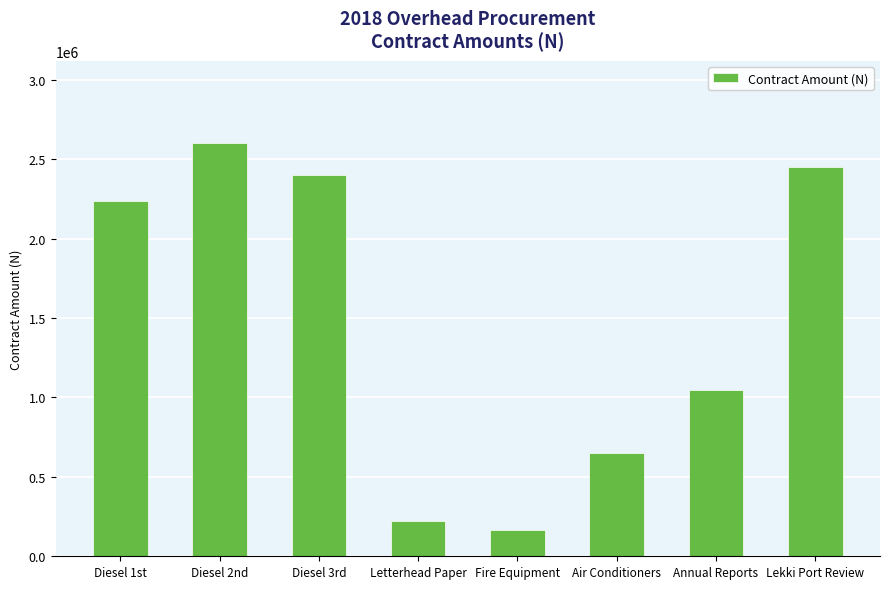

Reading left to right, transcribe all the data shown in this chart.

Diesel 1st=2240000.0	Diesel 2nd=2600000.0	Diesel 3rd=2403464.0	Letterhead Paper=219626.8	Fire Equipment=166950.0	Air Conditioners=651525.0	Annual Reports=1050000.0	Lekki Port Review=2450000.0